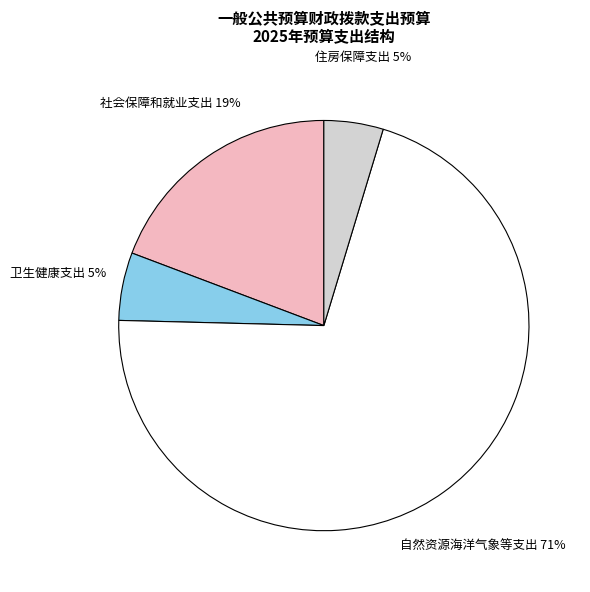

Which slice is the largest?

自然资源海洋气象等支出